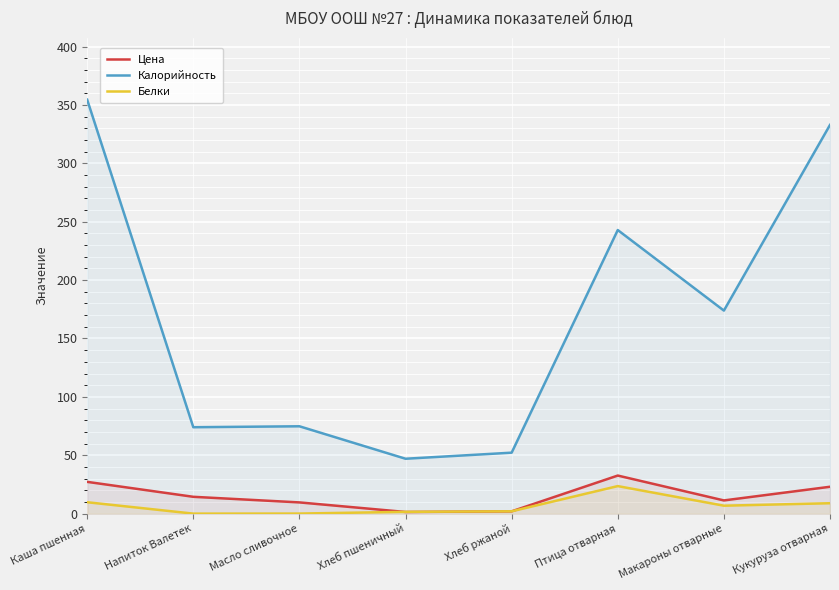

Between Напиток Валетек and Хлеб ржаной, which series saw the biggest shift?

Калорийность